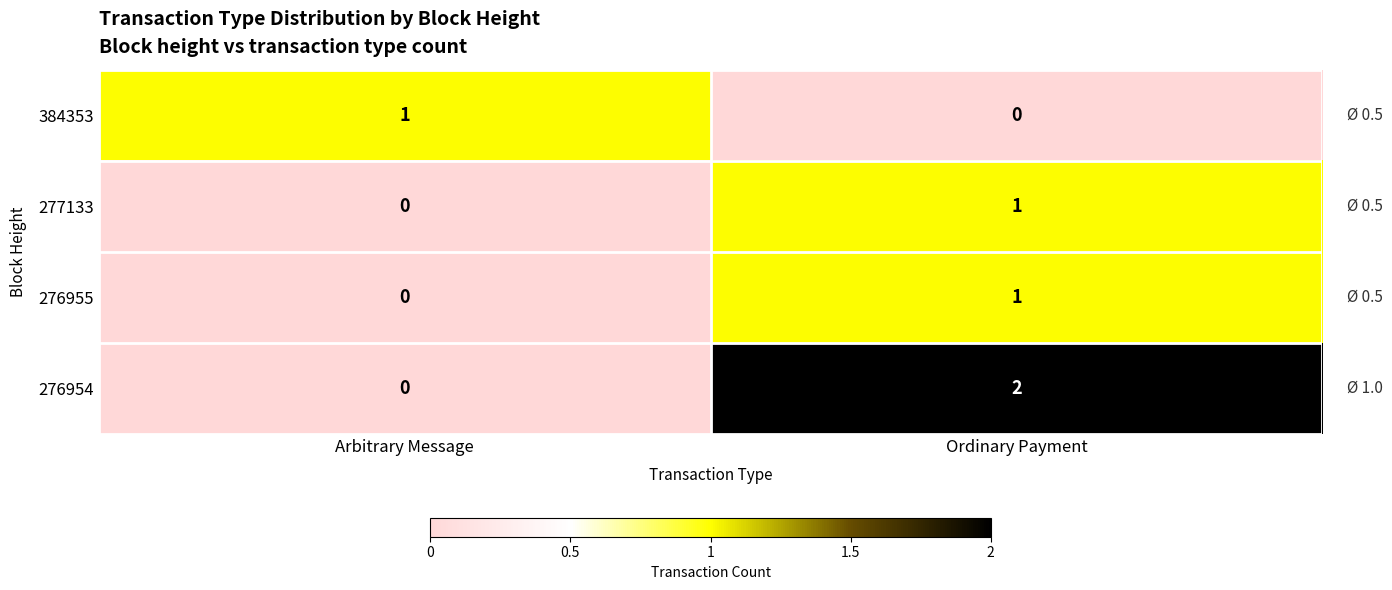

Which series has the largest range (max minus min)?

276954